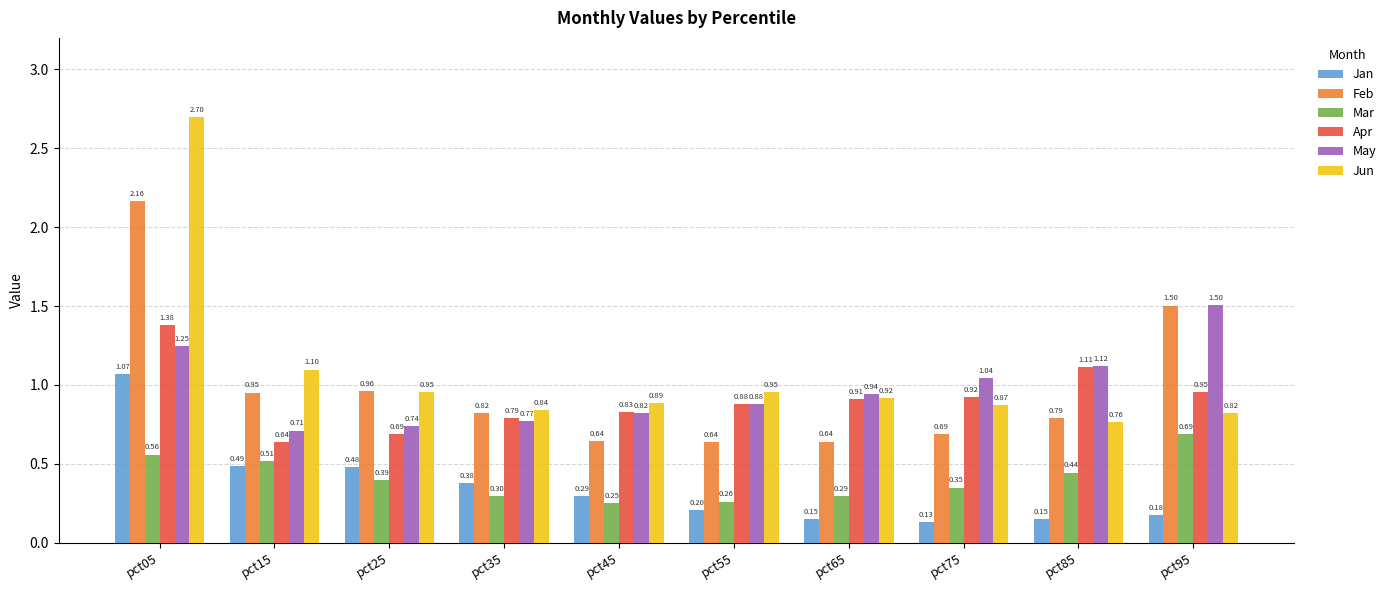

The value of Jan at pct45 is 0.3. True or false?

True